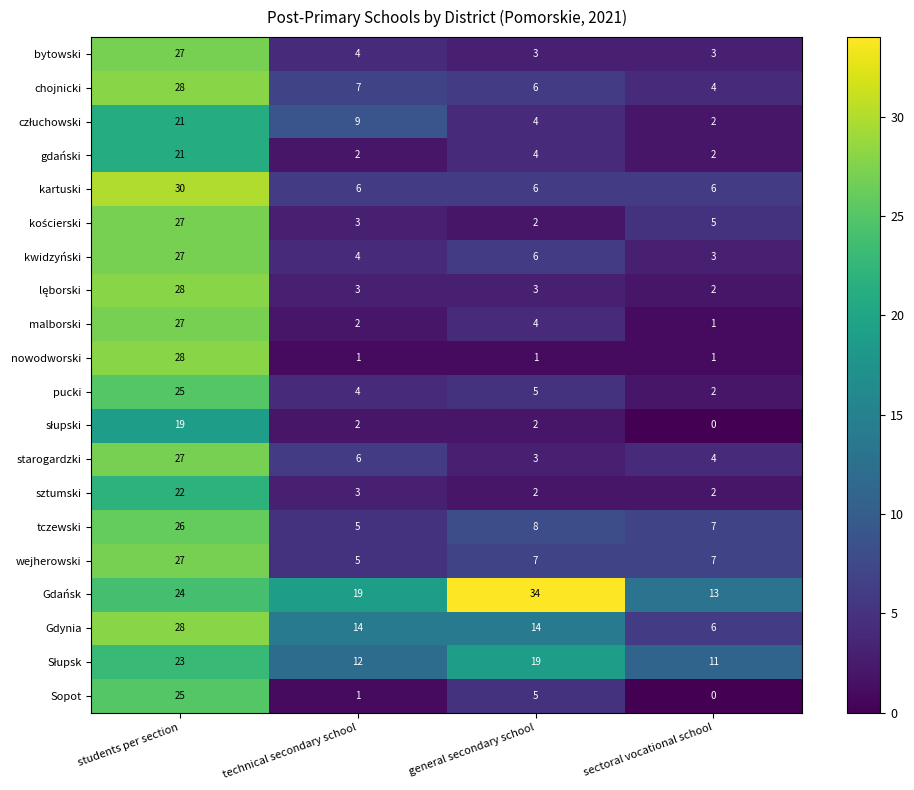

What is the total value across all series at general secondary school?

138